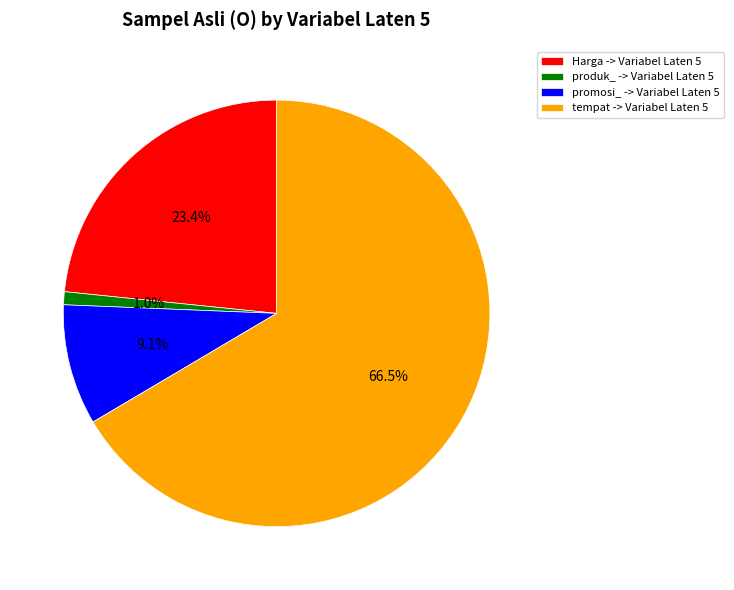

Which slice is the largest?

tempat -> Variabel Laten 5